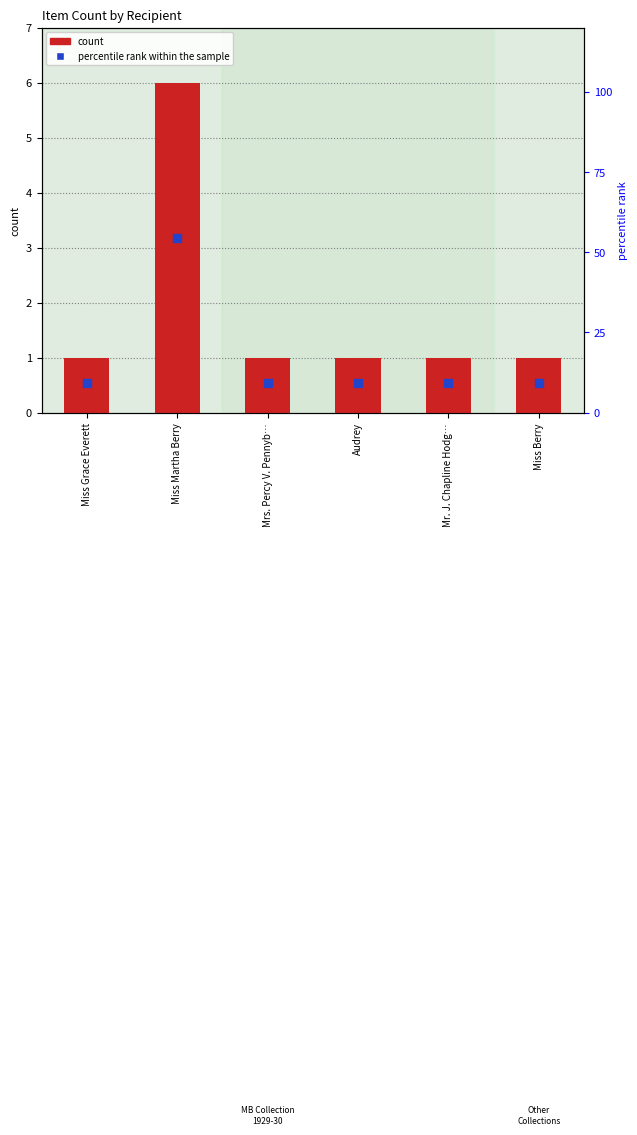

At how many categories does at least one series exceed 49?

1